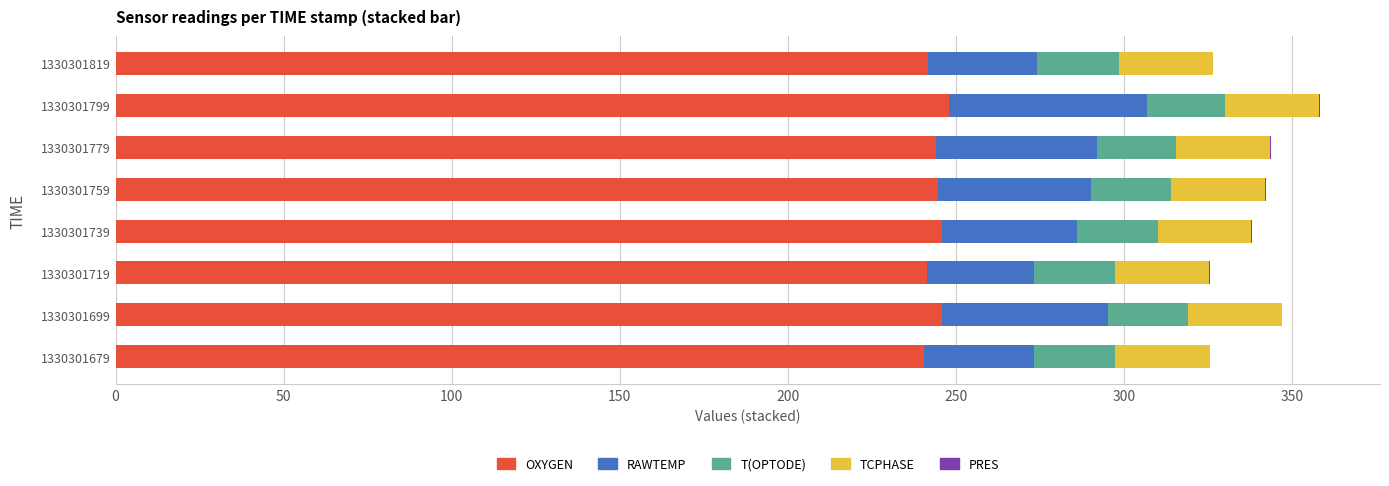

How many categories are shown in the chart?

8